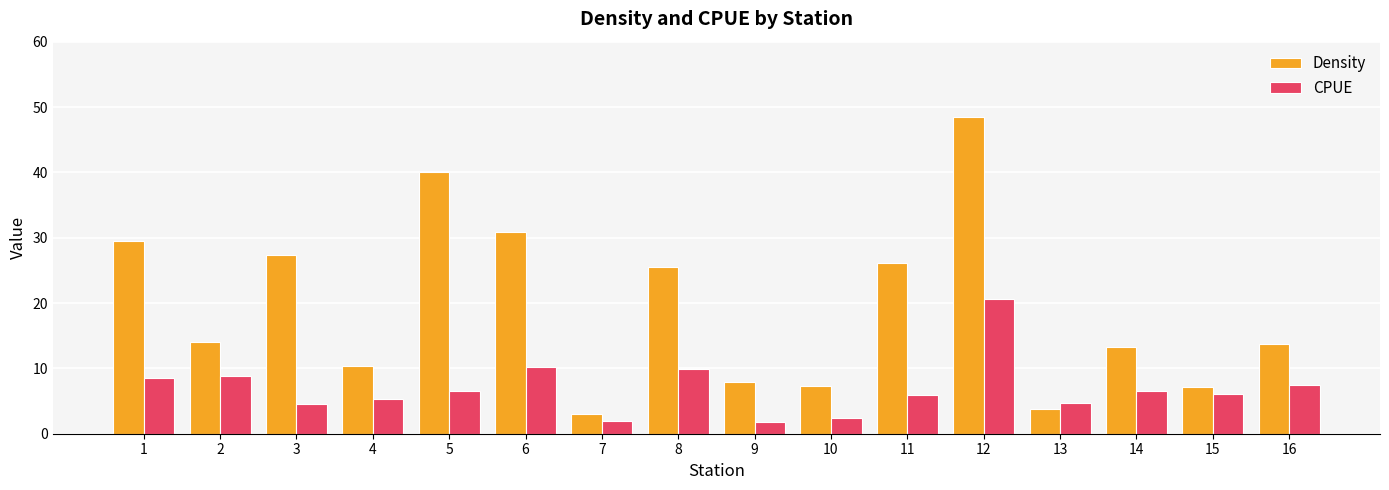

Which series changed the most between 6 and 13?

Density